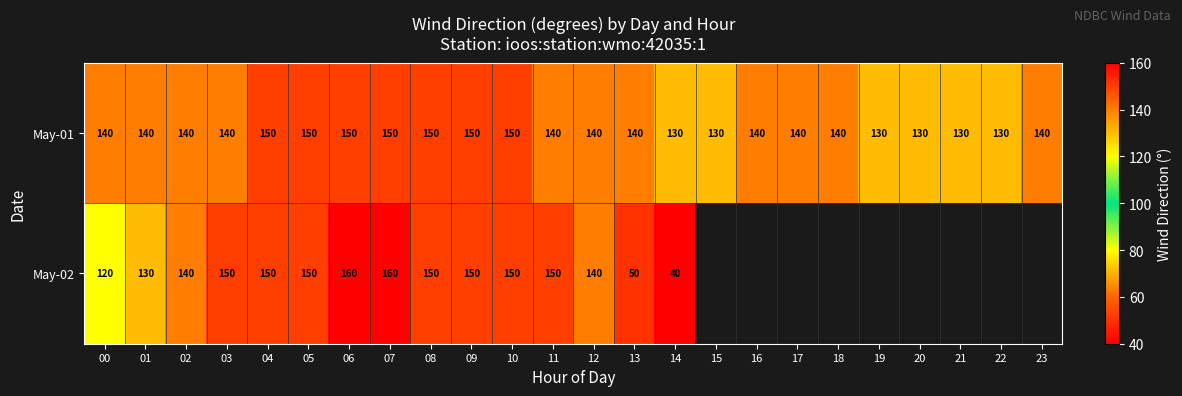

At which category does the chart reach its peak across all series?

06